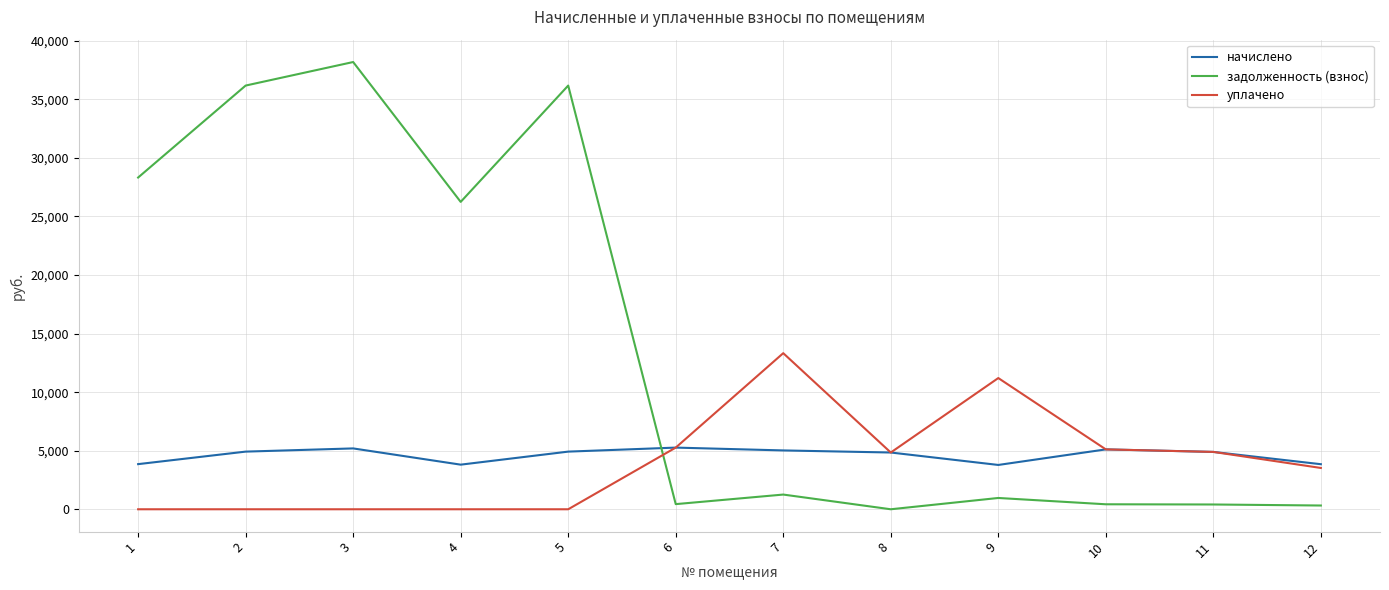

How many values in the уплачено series are below 4846?

6